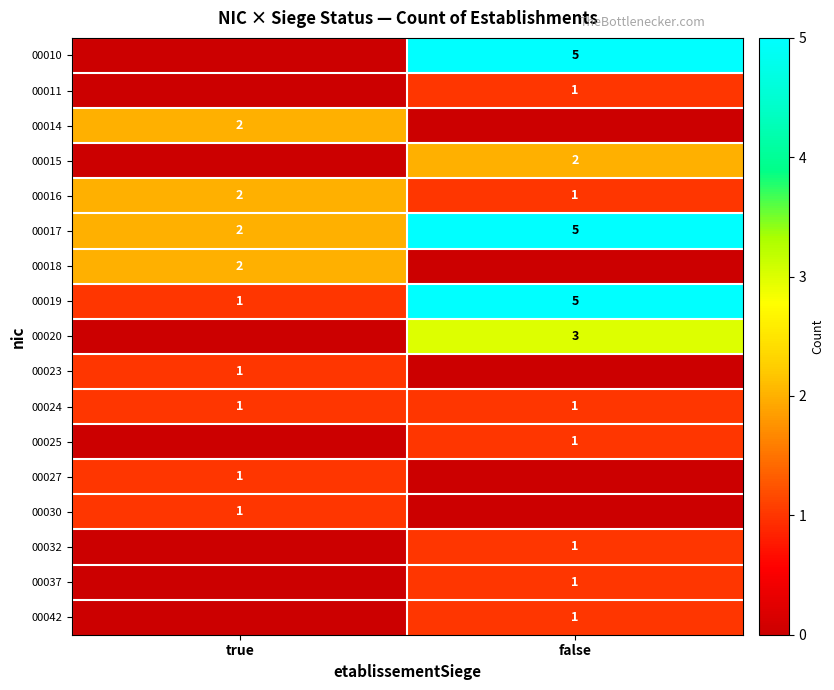

How many positive values does the row_1 series have?

1